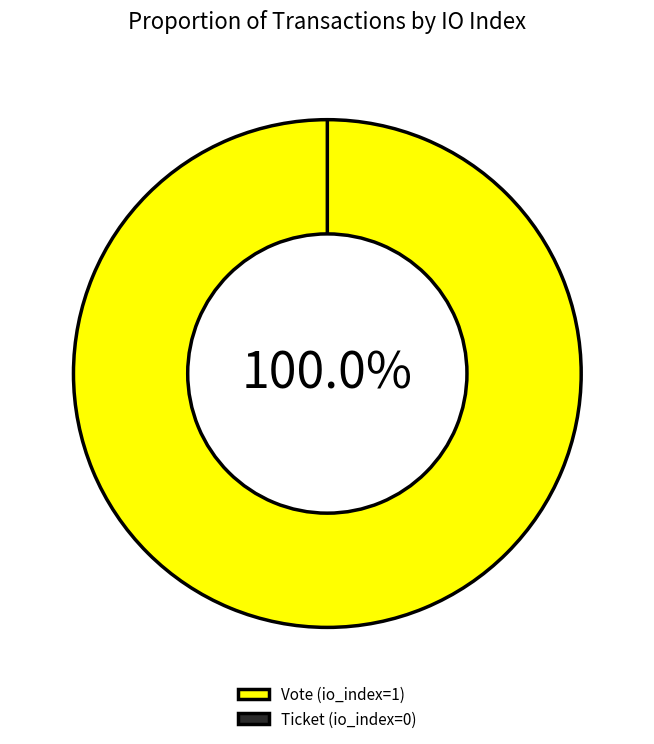

To the nearest percent, what percentage of the pie is Vote (io_index=1)?

100%